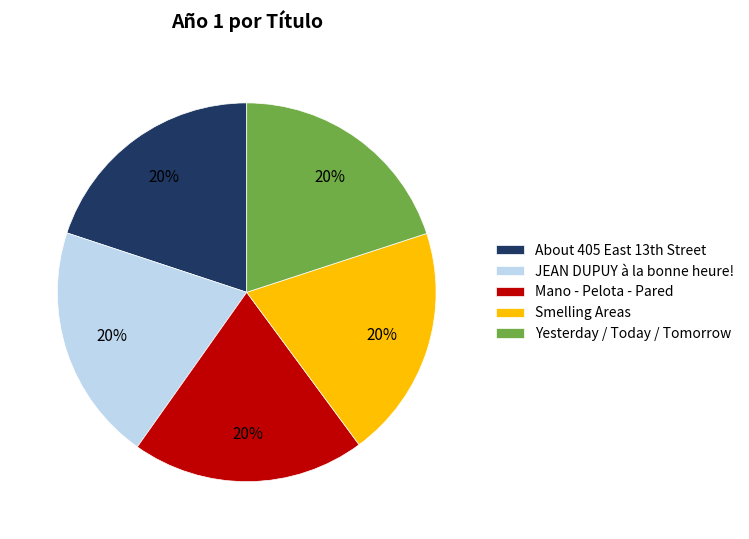

Count the number of slices in the pie.

5